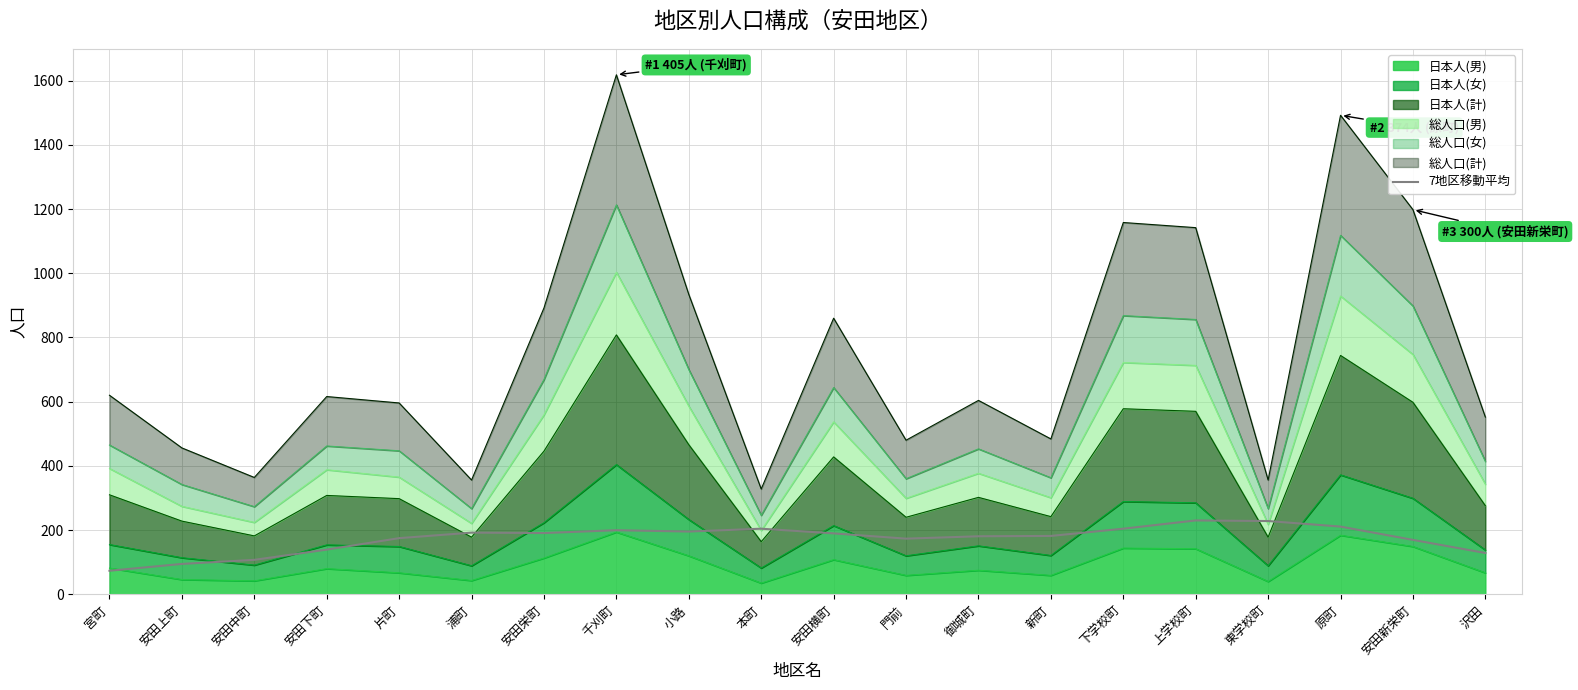

The value at 上学校町 is 230.1. True or false?

True